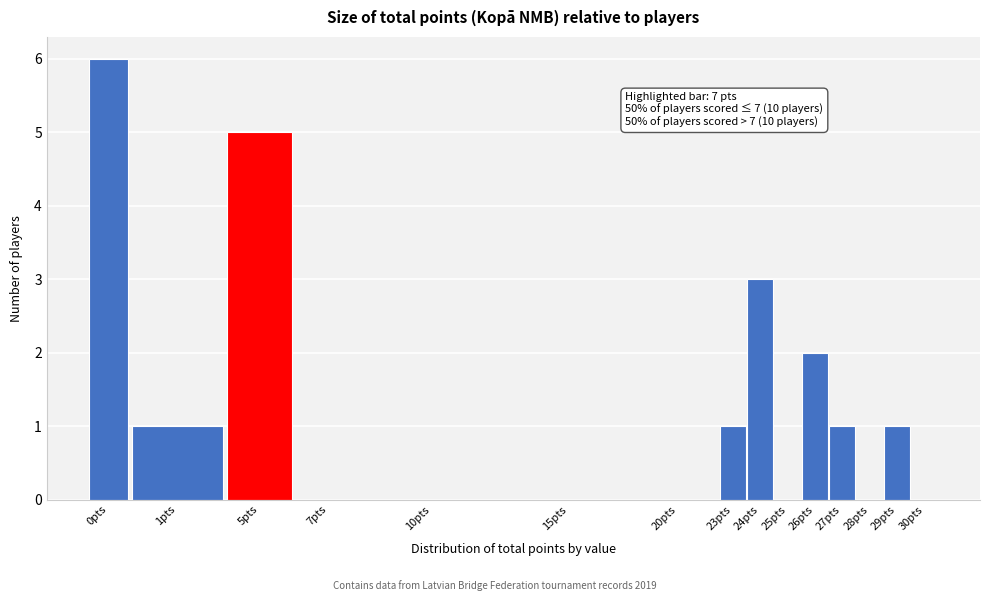

Reading left to right, what are all the values shown in this chart?

0pts=6	1pts=1	5pts=5	7pts=0	10pts=0	15pts=0	20pts=0	23pts=1	24pts=3	25pts=0	26pts=2	27pts=1	28pts=0	29pts=1	30pts=0